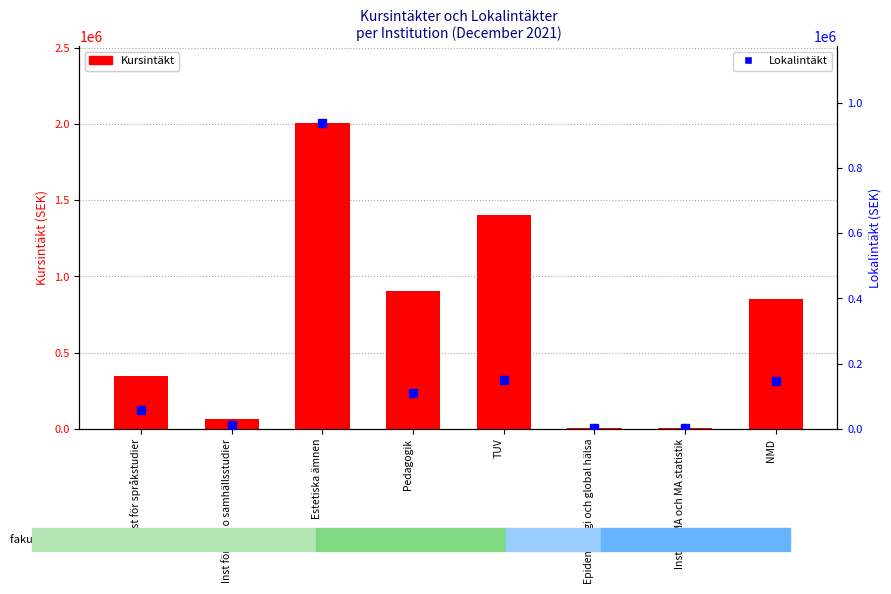

Which category has the lowest value in the Lokalintäkt series?

Inst för MA och MA statistik